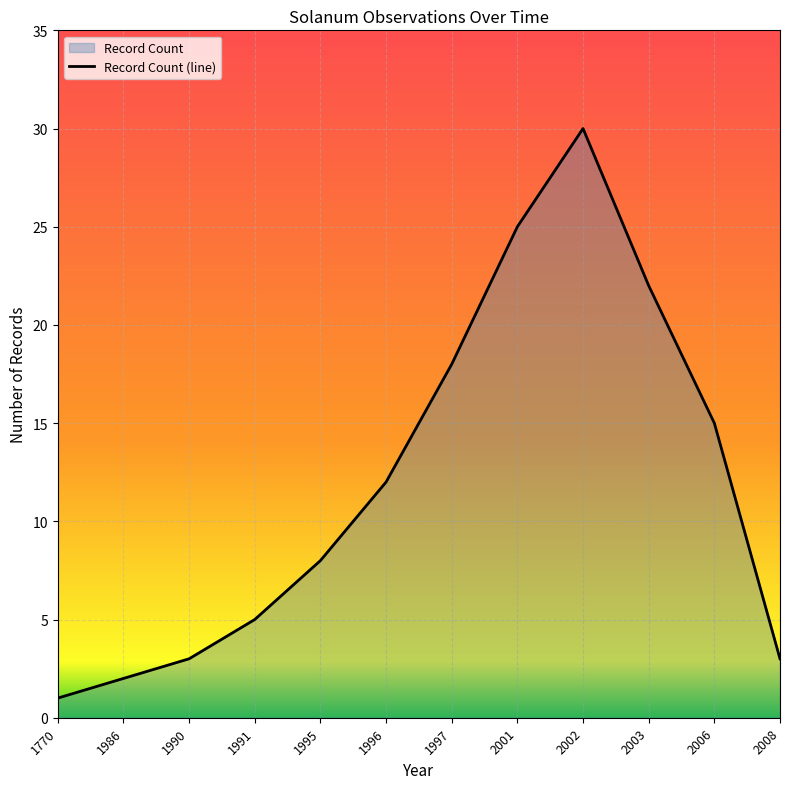

Is it true that the value at 2003 is 5?

False